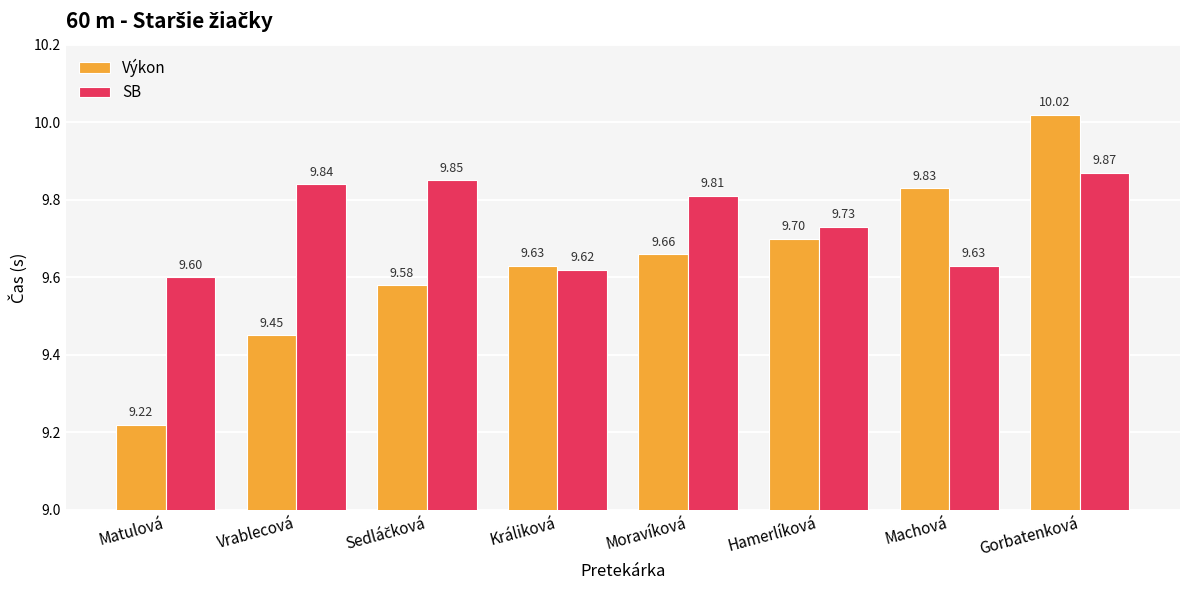

True or false: SB has a value of 9.6 at Matulová.

True